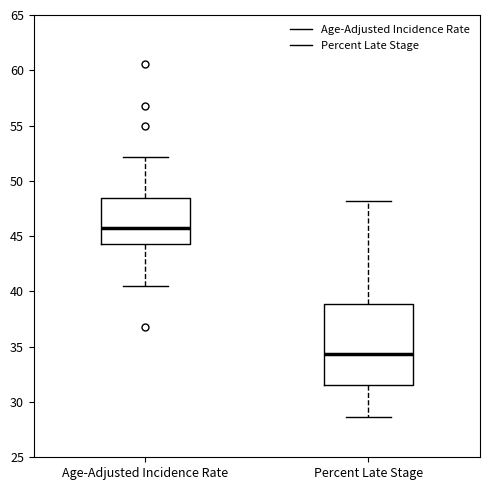

Reading left to right, transcribe this box plot: for each box, give where its median line is, the range the box spans, and where its two whiskers end, as read against the y-axis. The values are not printed on the chart, so give them approximately, as read against the axis.

Age-Adjusted Incidence Rate: median 45.5, box 44.5 to 48.5, whiskers 40.5 to 52.0
Percent Late Stage: median 34.5, box 31.5 to 39.0, whiskers 28.5 to 48.0